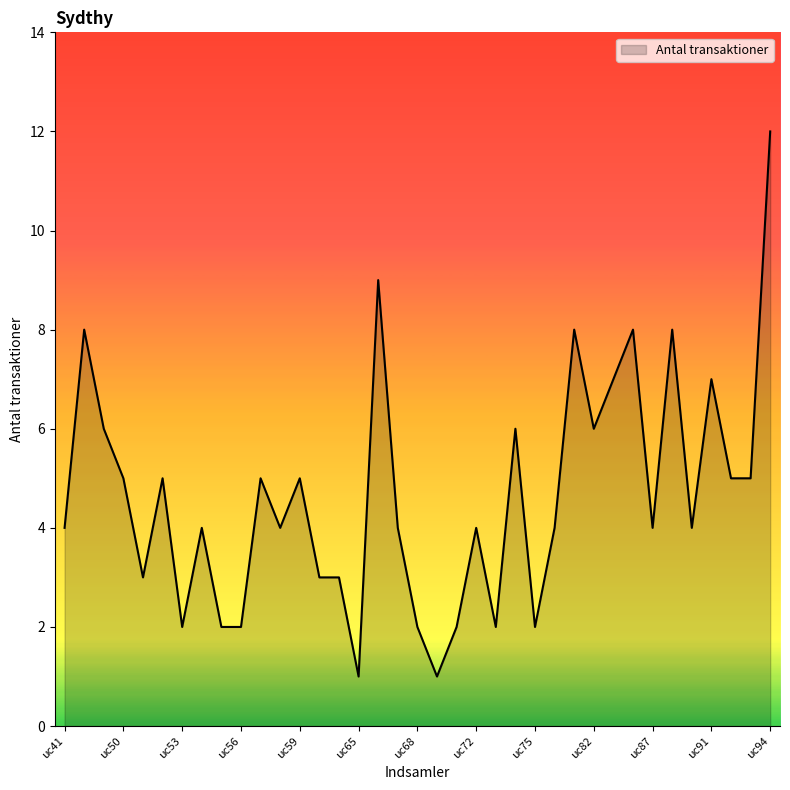

True or false: the data has more than 1 interior local peaks.

True